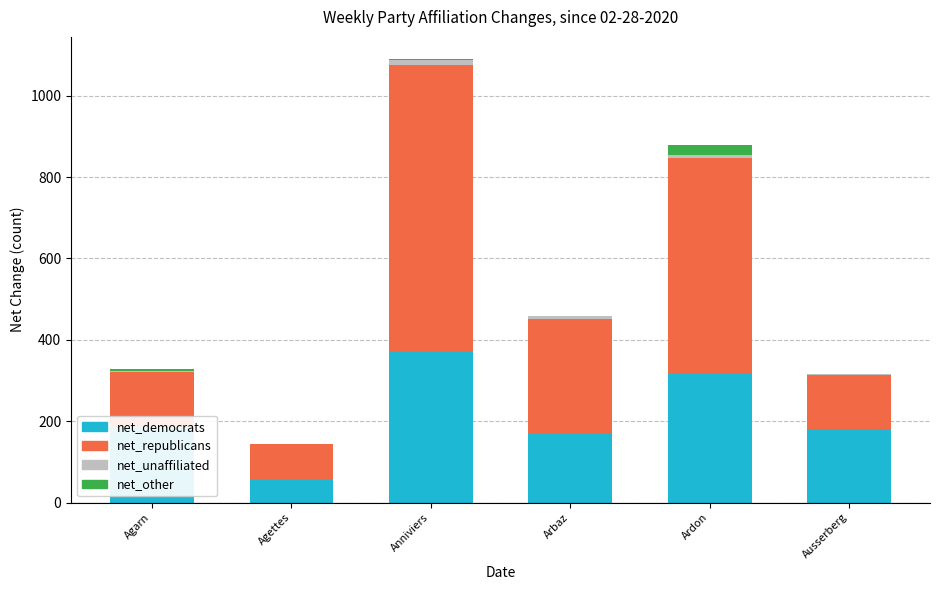

At which category is the sum across all series the highest?

Anniviers